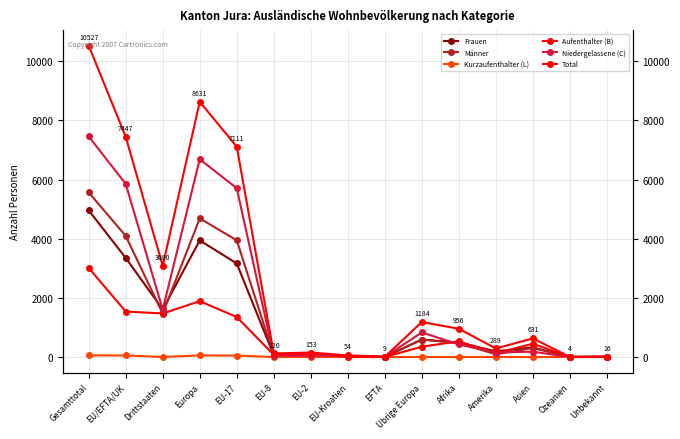

List the series in order of their peak value, highest first.

Total, Niedergelassene (C), Männer, Frauen, Aufenthalter (B), Kurzaufenthalter (L)